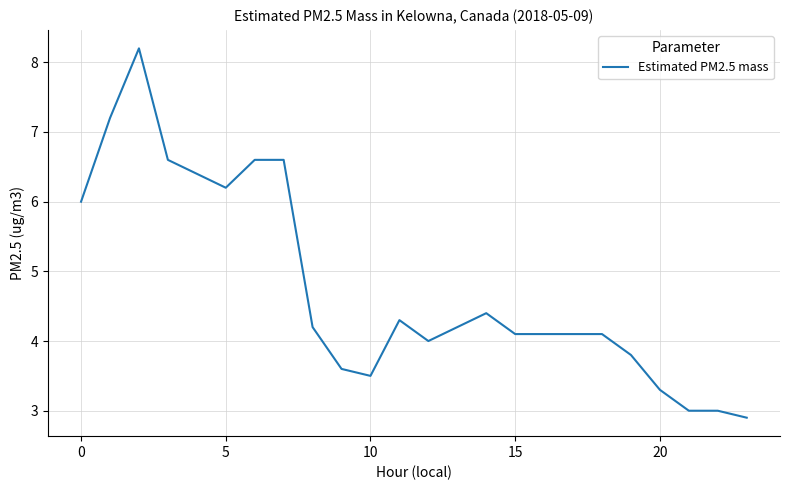

What is the sum of all values?

102.0